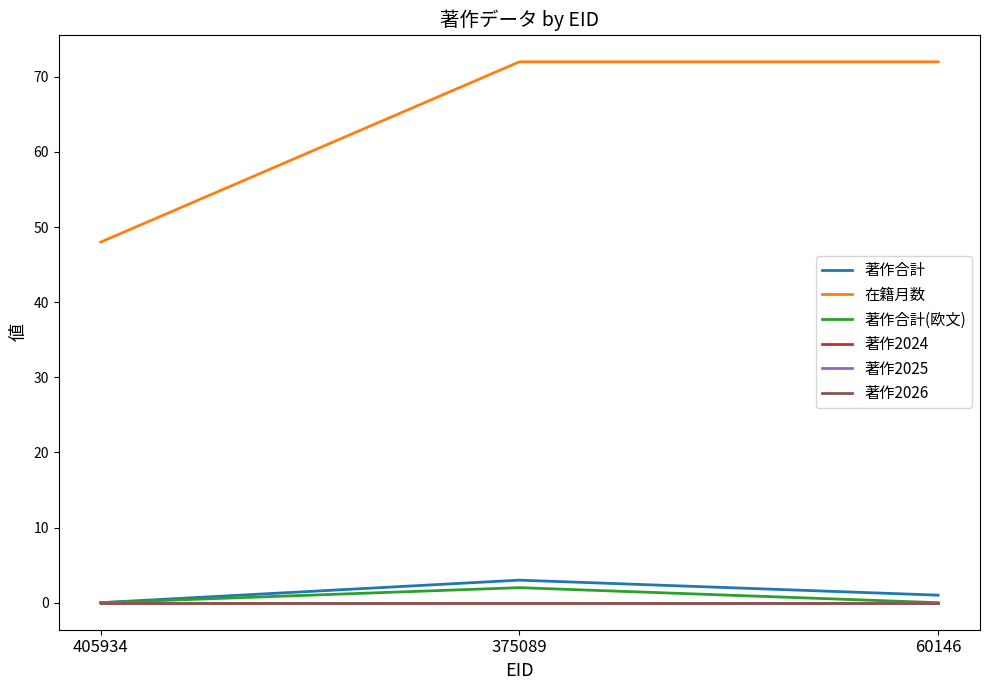

Is this an area chart (filled region under the line)?

No